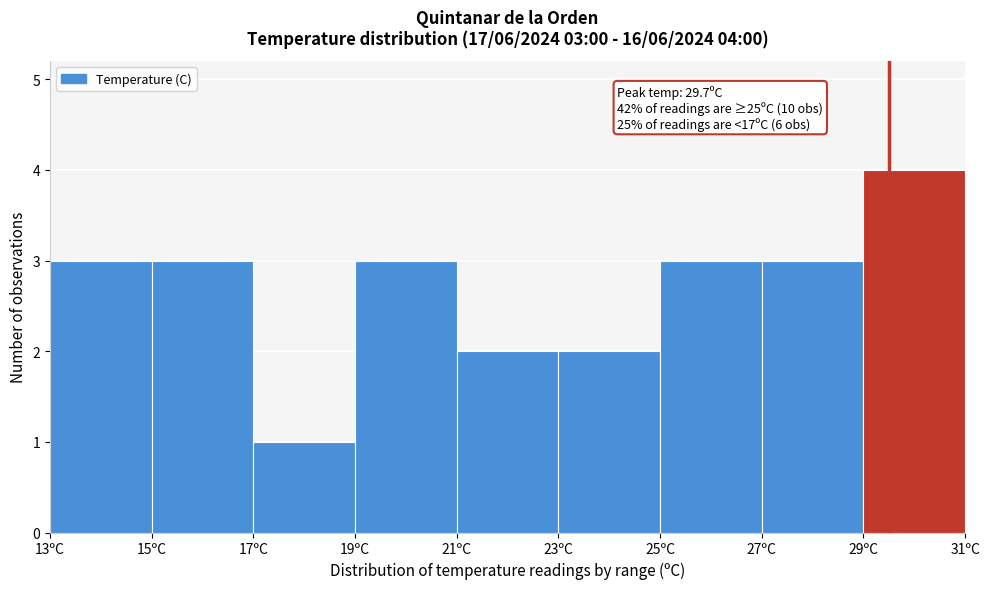

Which range on the x-axis has the tallest bar?

29 to 31